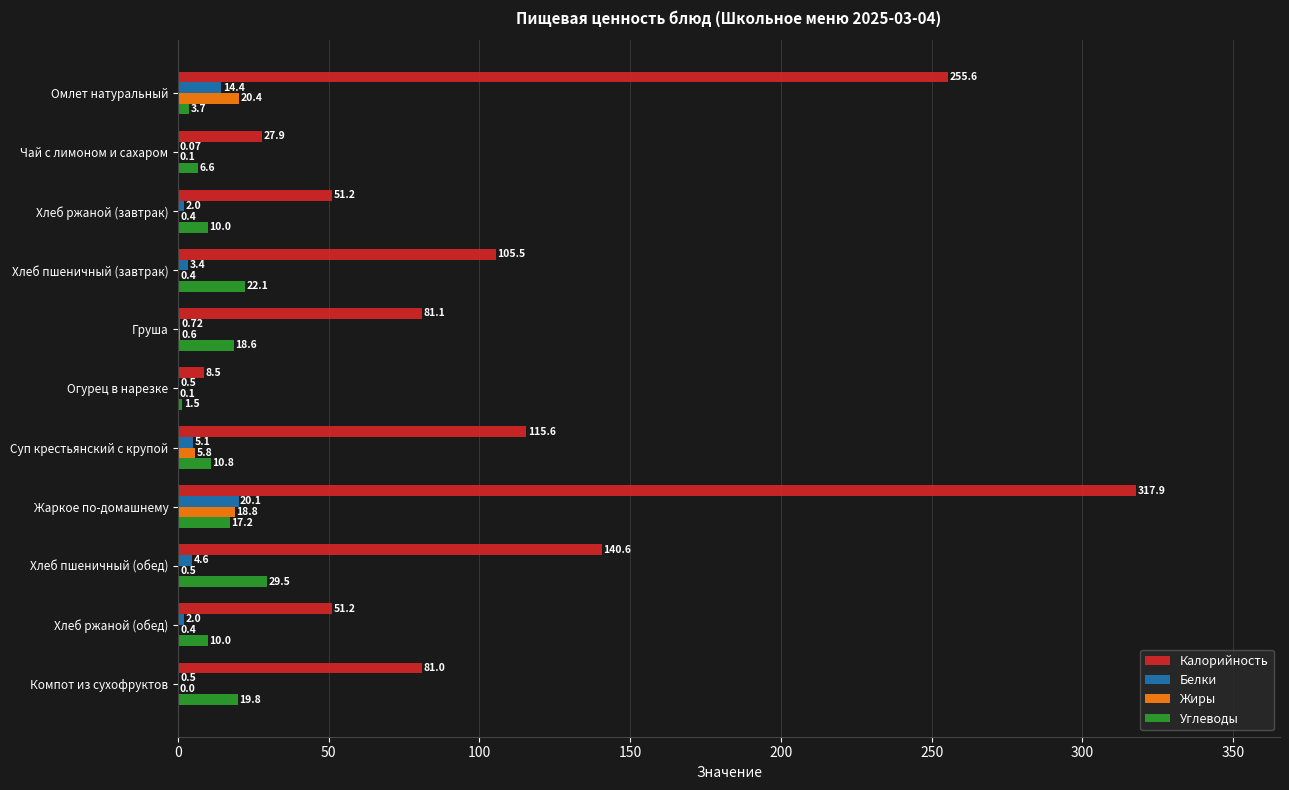

What is the sum of all Белки values?

53.4